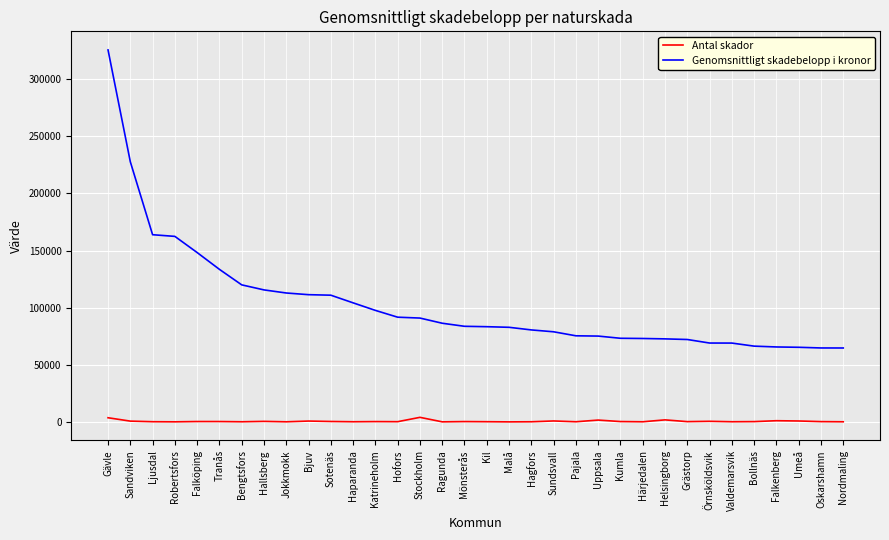

Rank the series by their average value, from highest to lowest.

Genomsnittligt skadebelopp i kronor, Antal skador